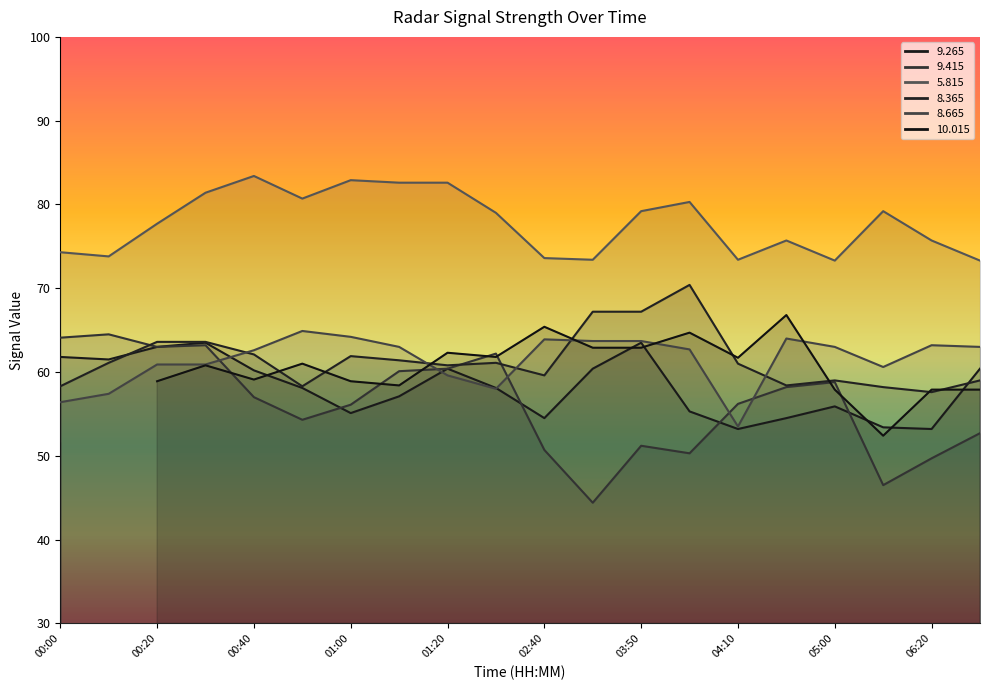

True or false:   8.665 and   5.815 intersect in this chart.

False